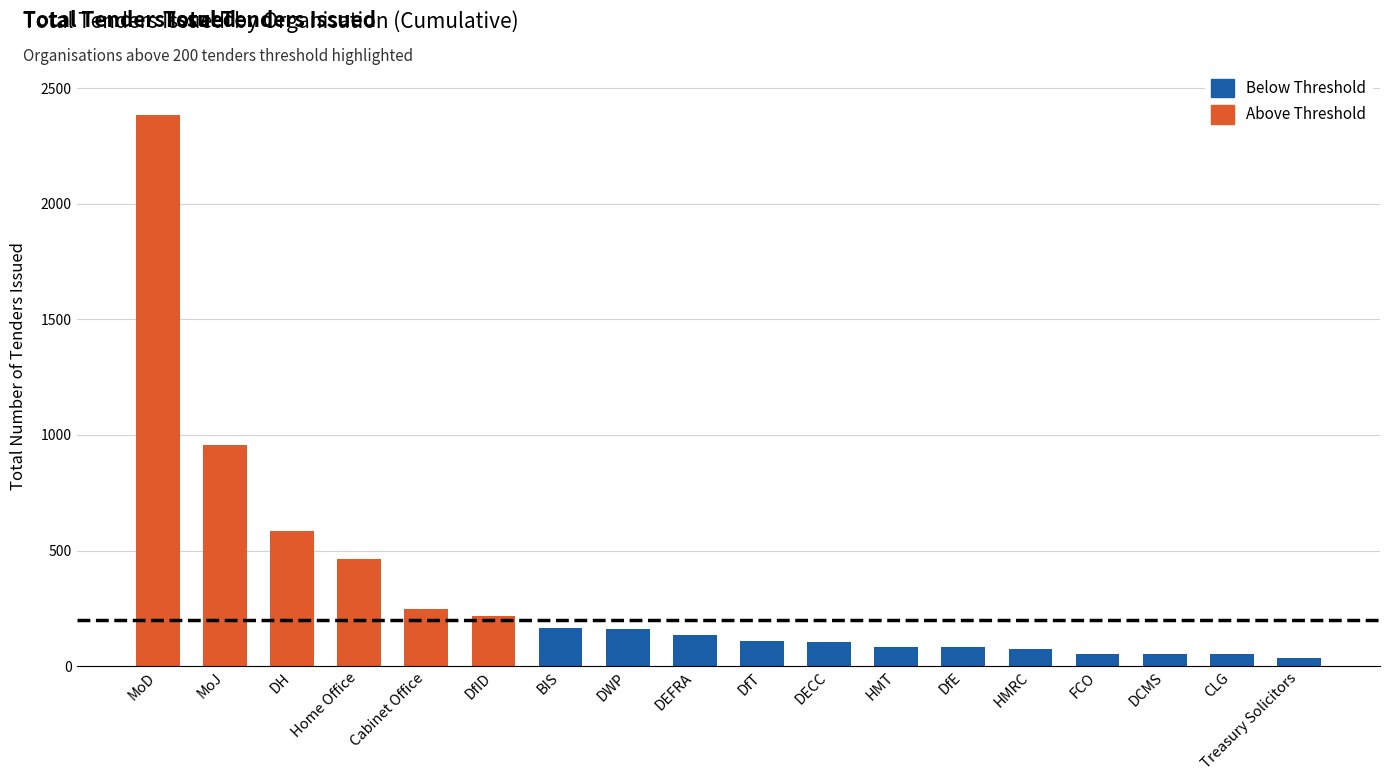

What is the sum of the values at MoJ and FCO?

1009